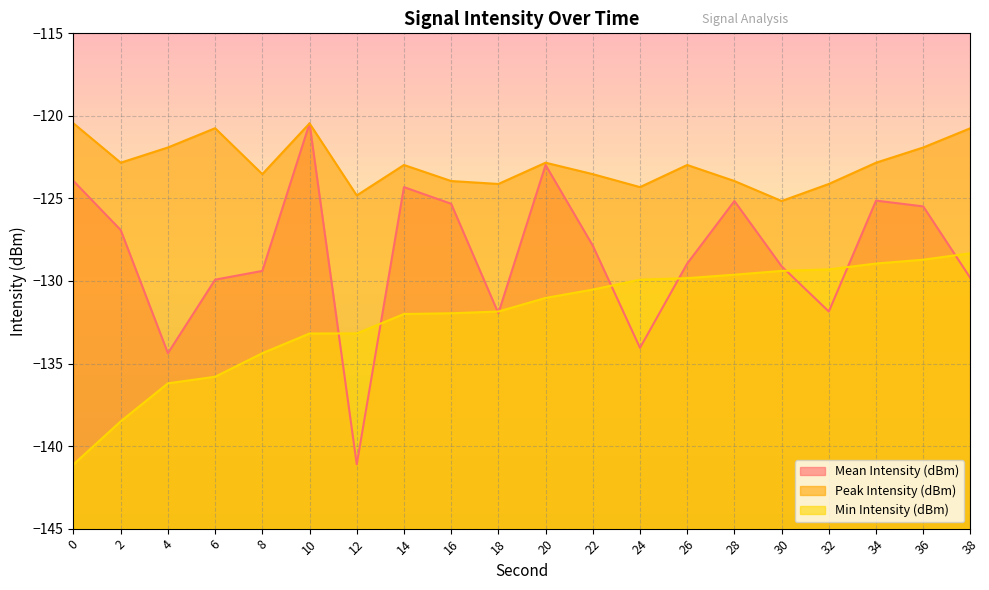

Which category has the lowest value across all series?

12